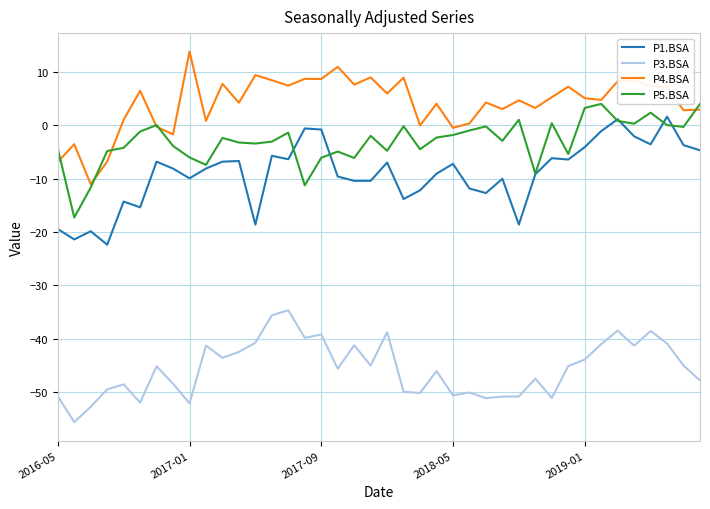

True or false: P1.BSA and P4.BSA cross at least once.

False